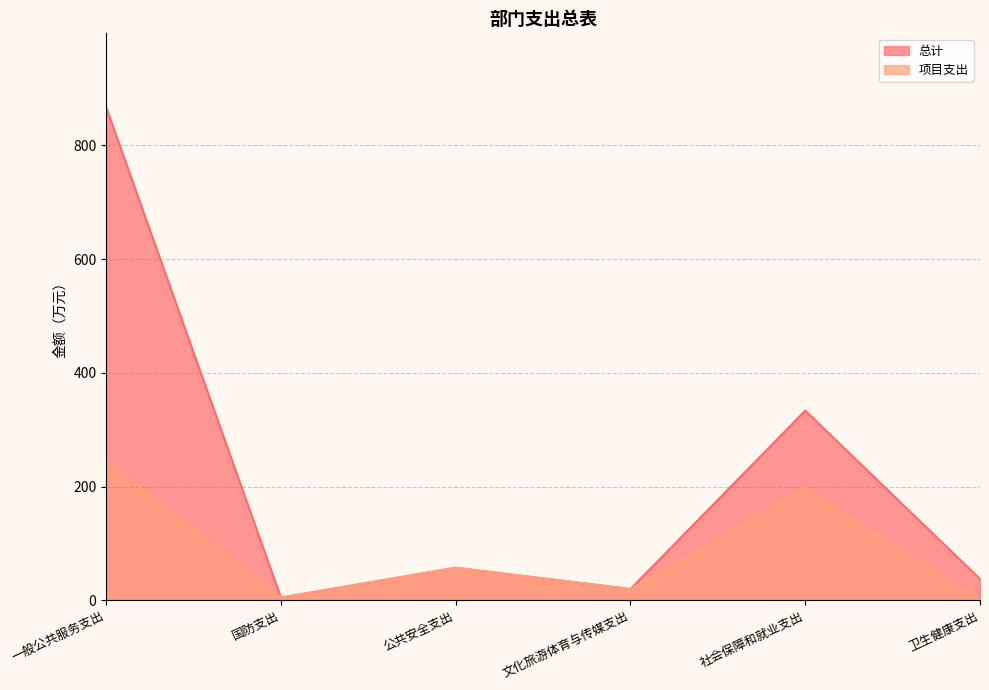

True or false: 项目支出 has a value of 27.6 at 文化旅游体育与传媒支出.

False